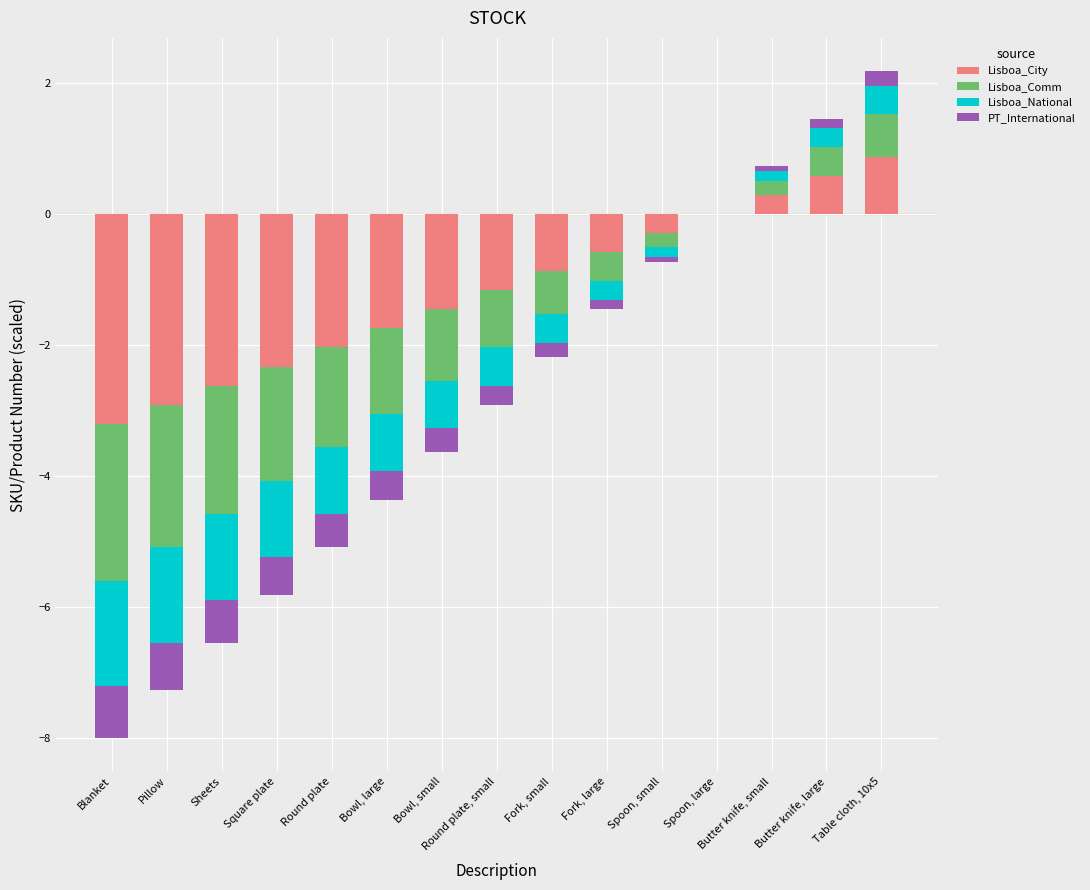

At Square plate, list the series in order from largest to smallest.

Lisboa_City, Lisboa_Comm, Lisboa_National, PT_International